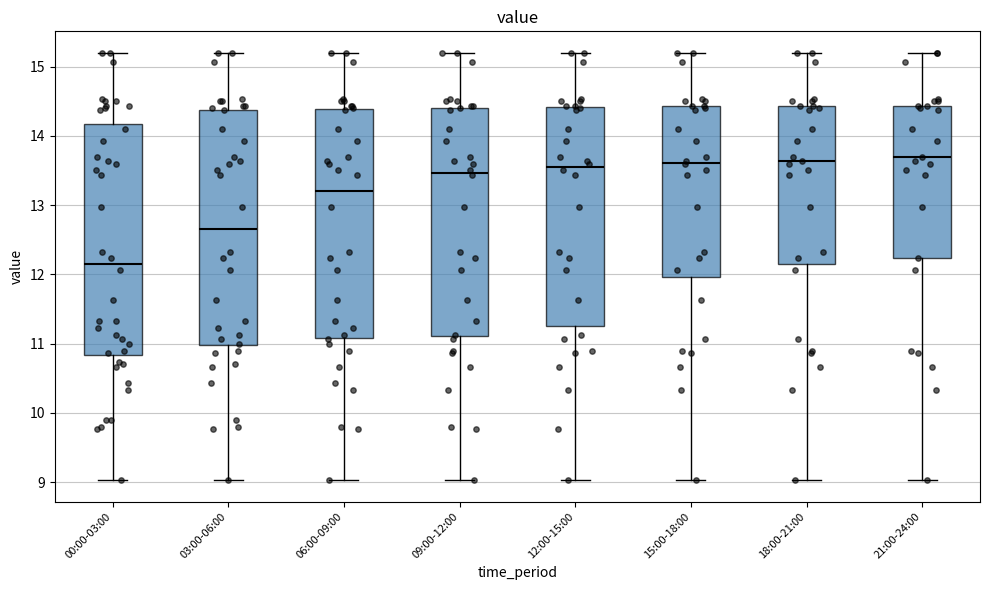

Where does the lower whisker of the box for 21:00-24:00 end on the y-axis? The values are not printed on the chart, so give them approximately, as read against the axis.

9.0